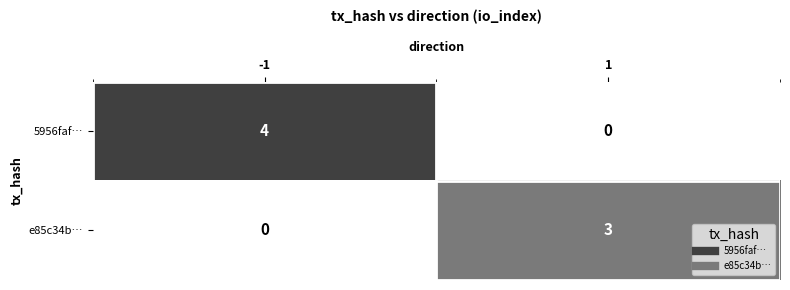

What is the sum of all 5956faf… values?

4